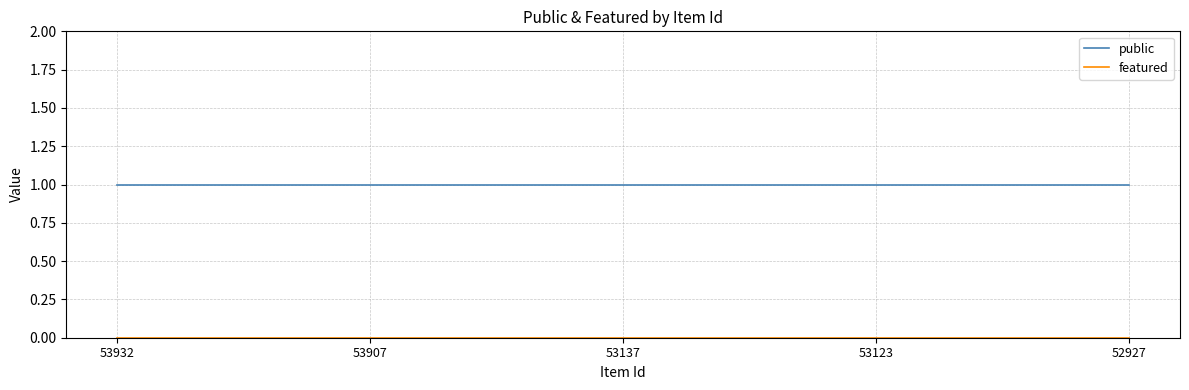

How many lines are shown in the chart?

2